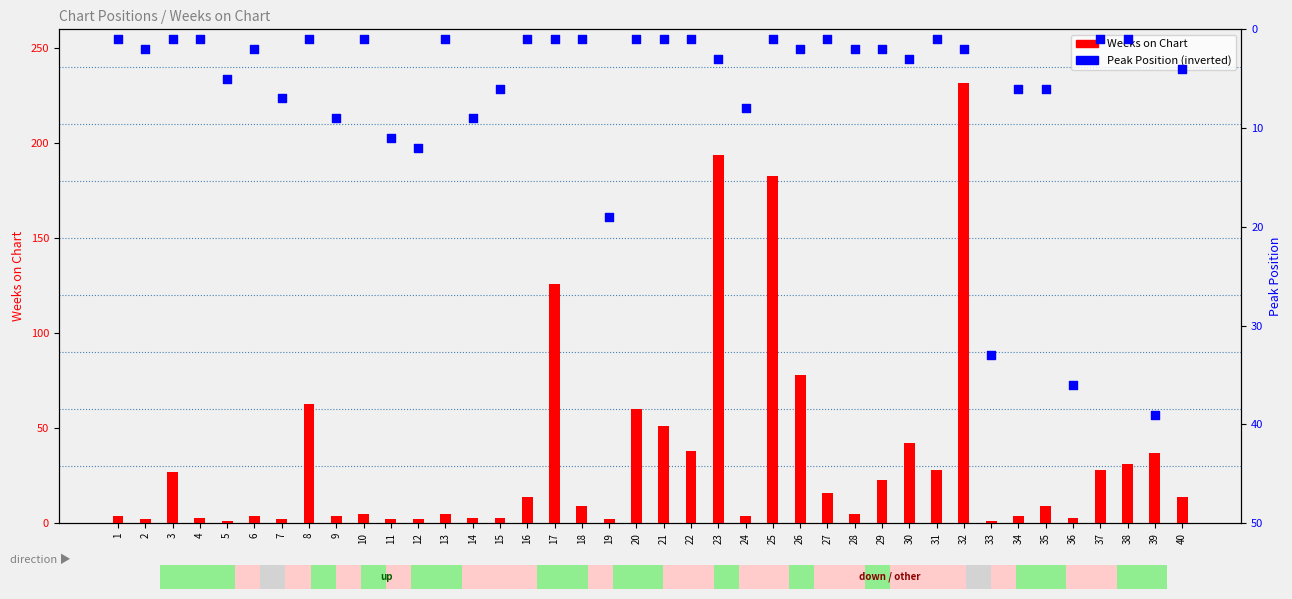

What are all the series names shown in the legend?

Weeks on Chart, Peak Position